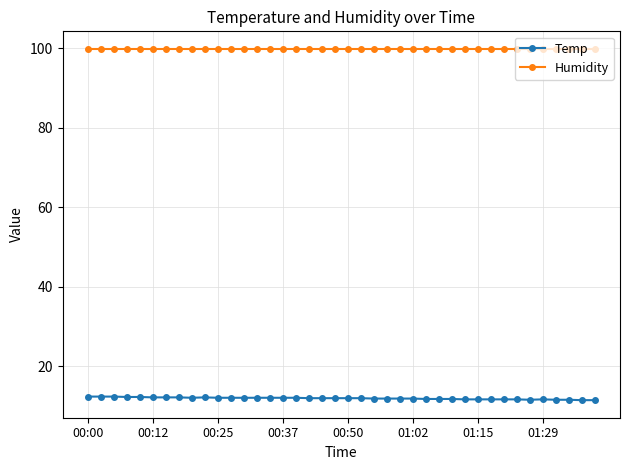

What is the average value of the Temp series?

12.0